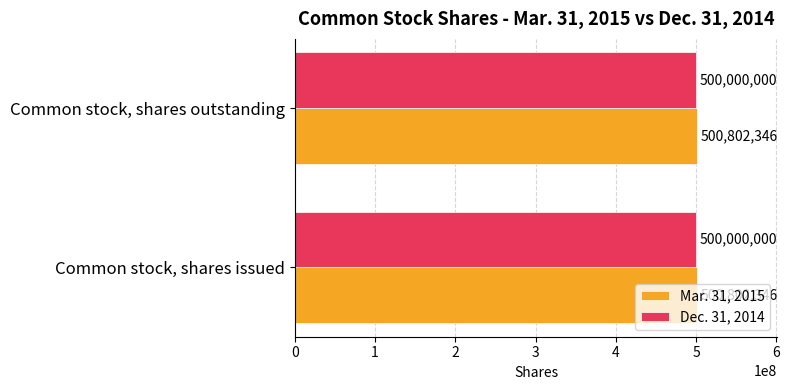

What is the average value of the Dec. 31, 2014 series?

500000000